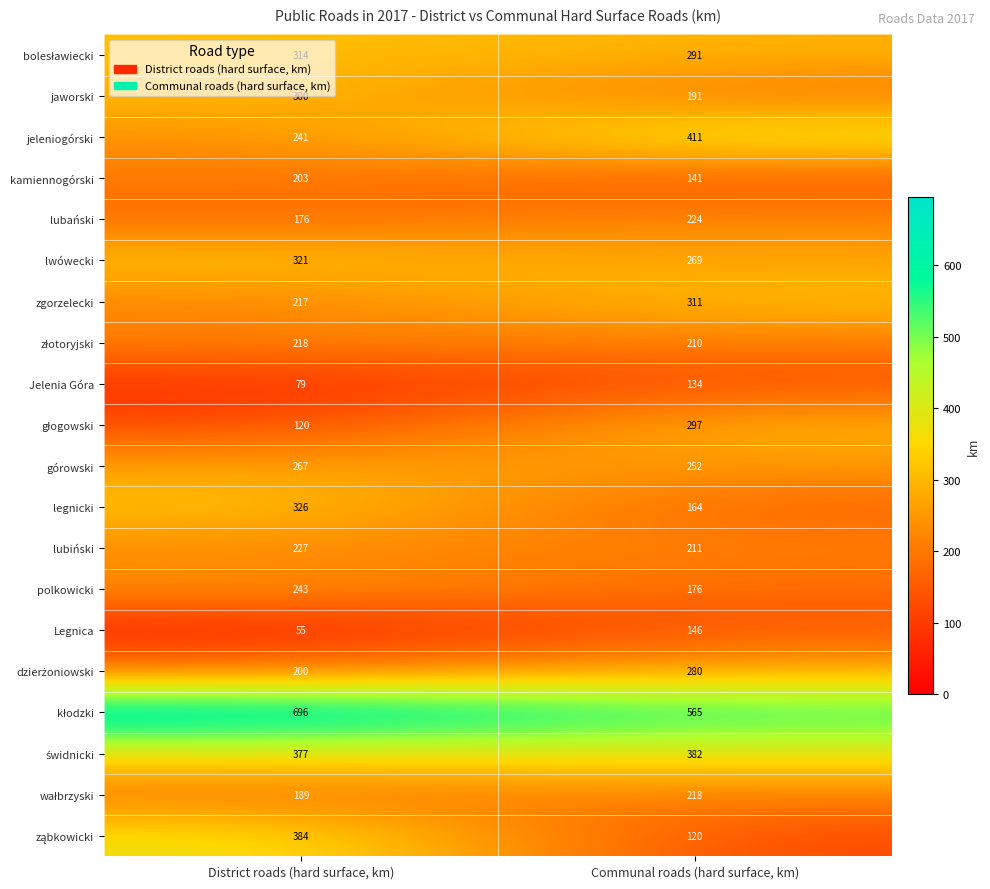

How many distinct data groups are displayed?

20